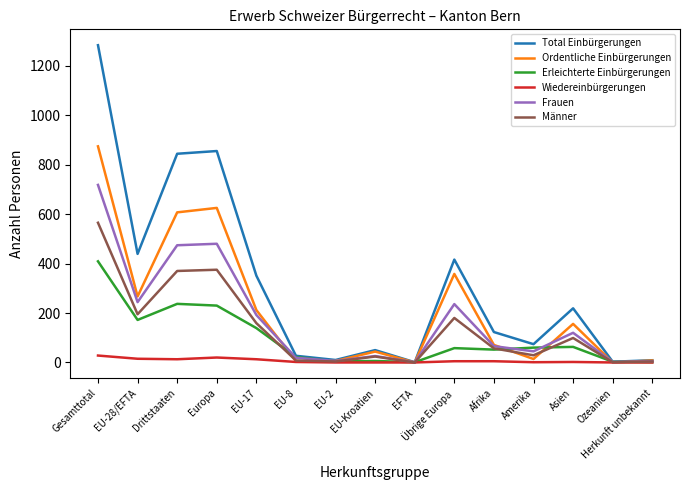

Where is Ordentliche Einbürgerungen nearest to the value 437?

Übrige Europa